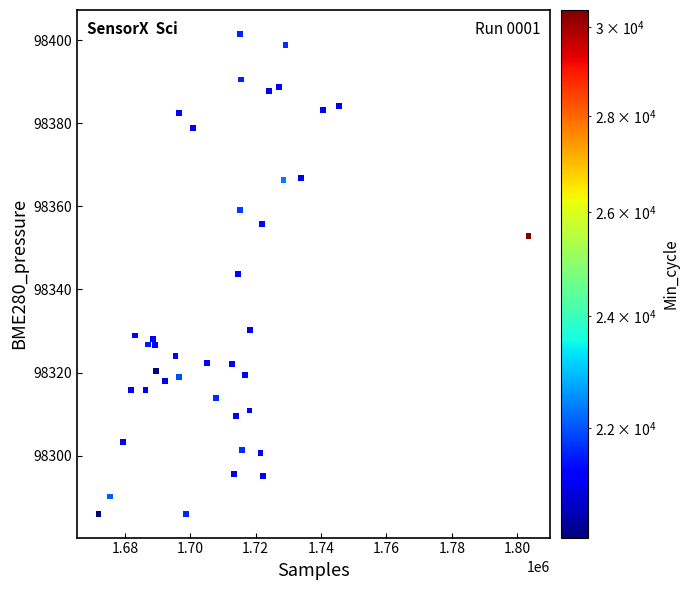

What is the range of Y values (max minus min)?

115.4